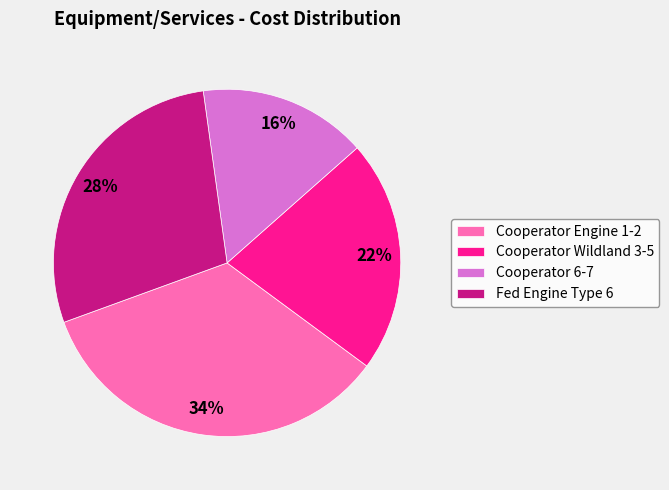

Is the sum of Cooperator 6-7 and Cooperator Wildland 3-5 greater than half?

No